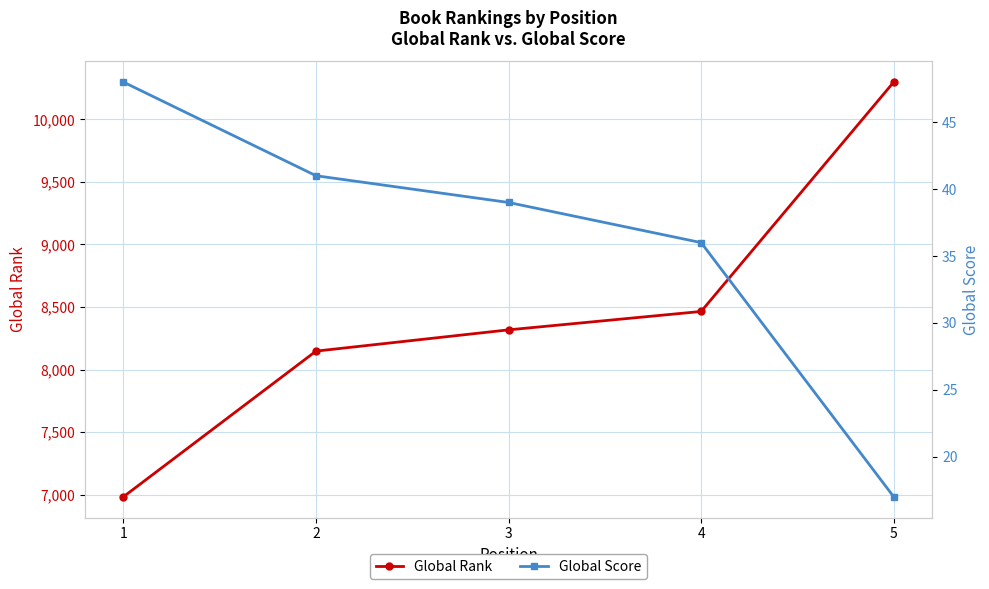

What is the value of the Global Rank point at the 3rd from the left?

8317